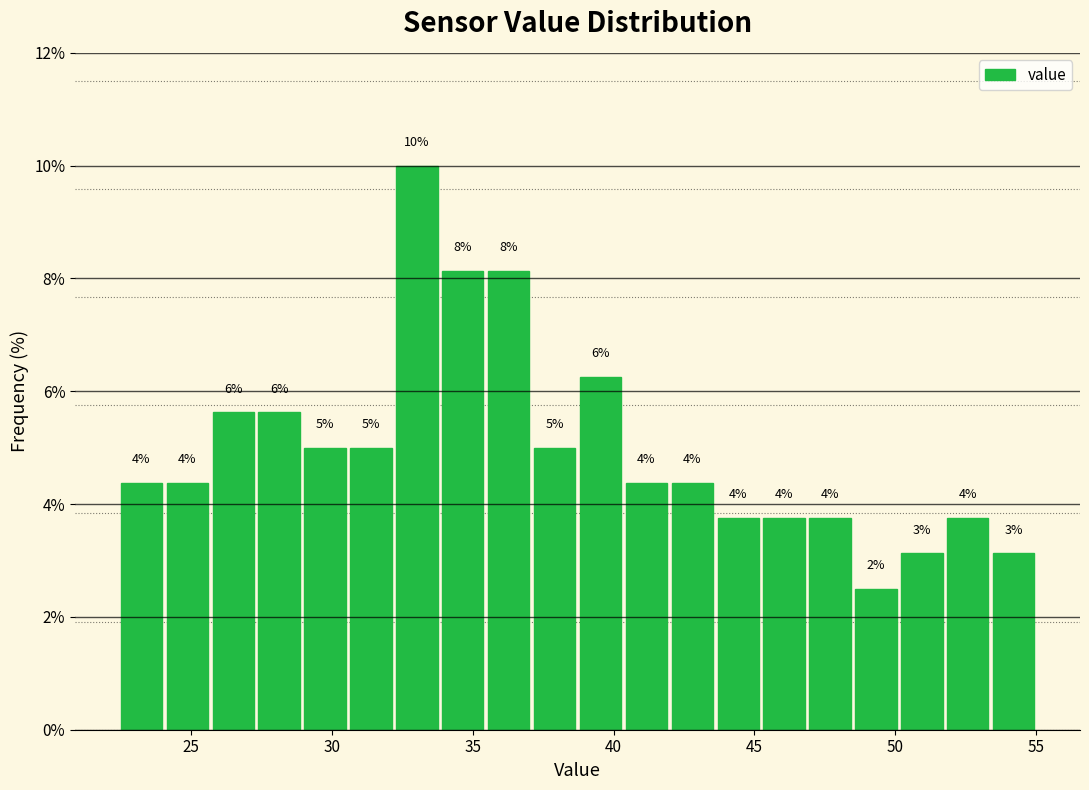

Read against the x-axis, roughly where is the centre of the tallest bar?

33.0